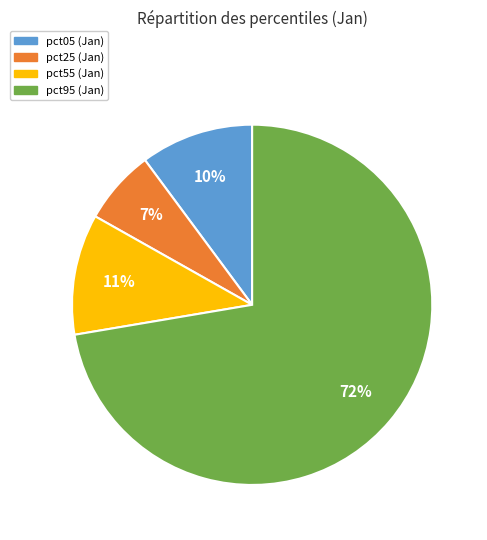

How many segments does this pie chart have?

4